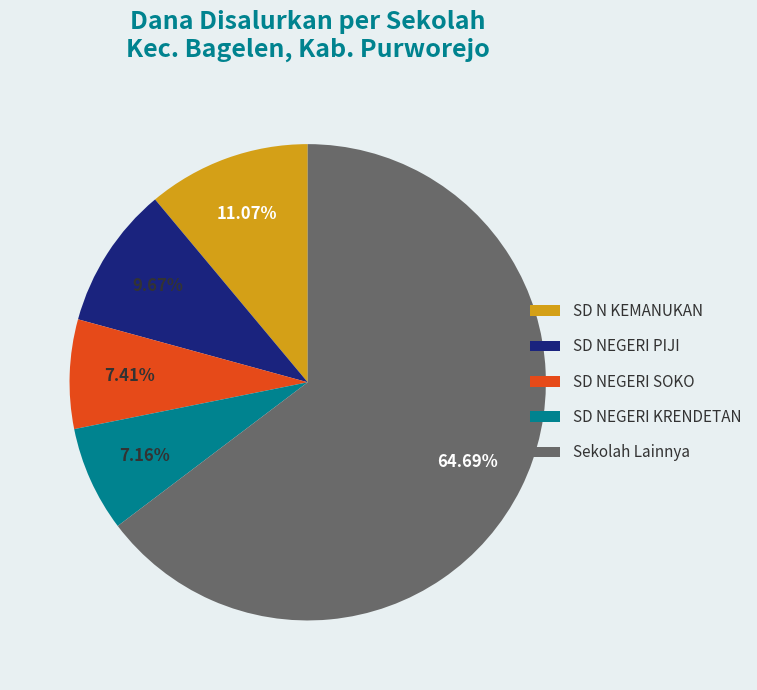

What is the largest slice in the pie chart?

Sekolah Lainnya